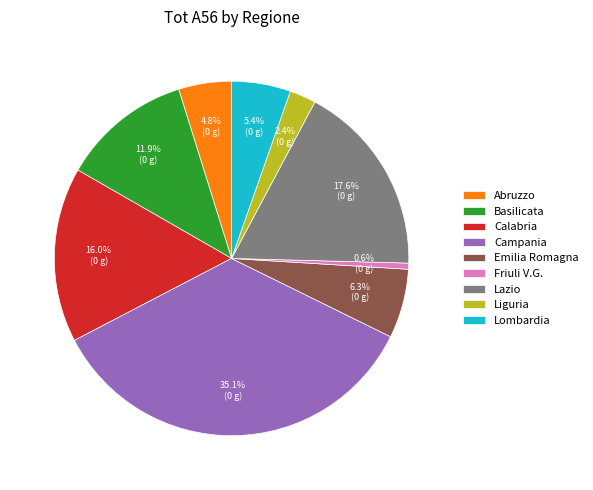

What is the largest slice in the pie chart?

Campania